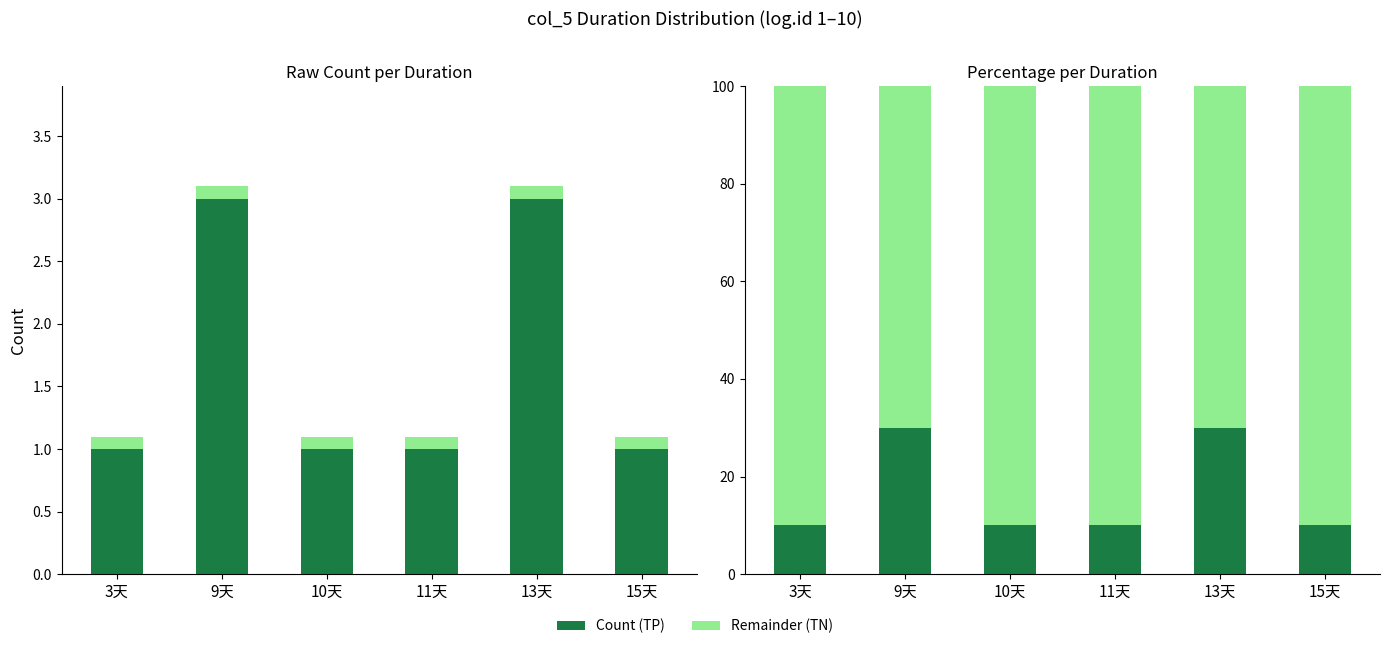

The value of Count (TP) at 10天 is 2. True or false?

False